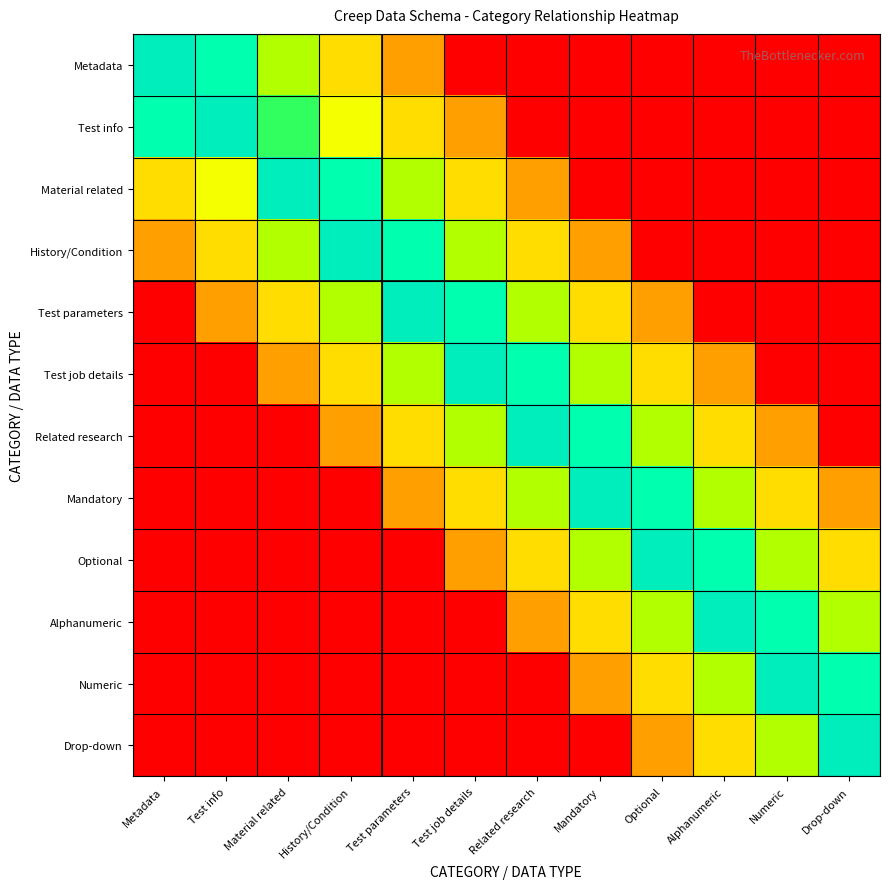

How many data points does each series have?

12